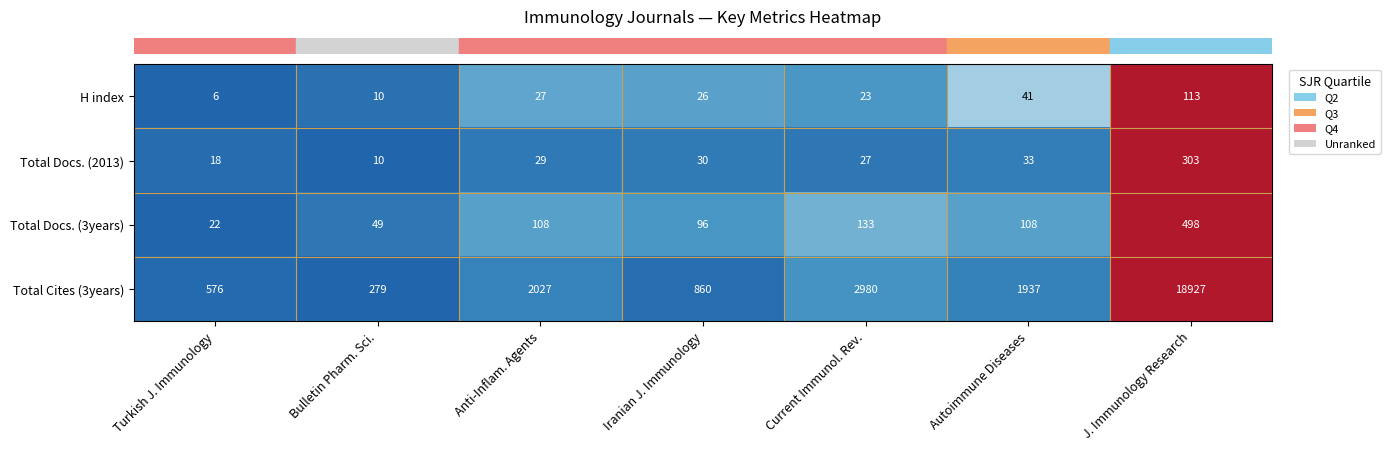

Rank the categories by Total Cites (3years) value from lowest to highest.

Bulletin Pharm. Sci., Turkish J. Immunology, Iranian J. Immunology, Autoimmune Diseases, Anti-Inflam. Agents, Current Immunol. Rev., J. Immunology Research